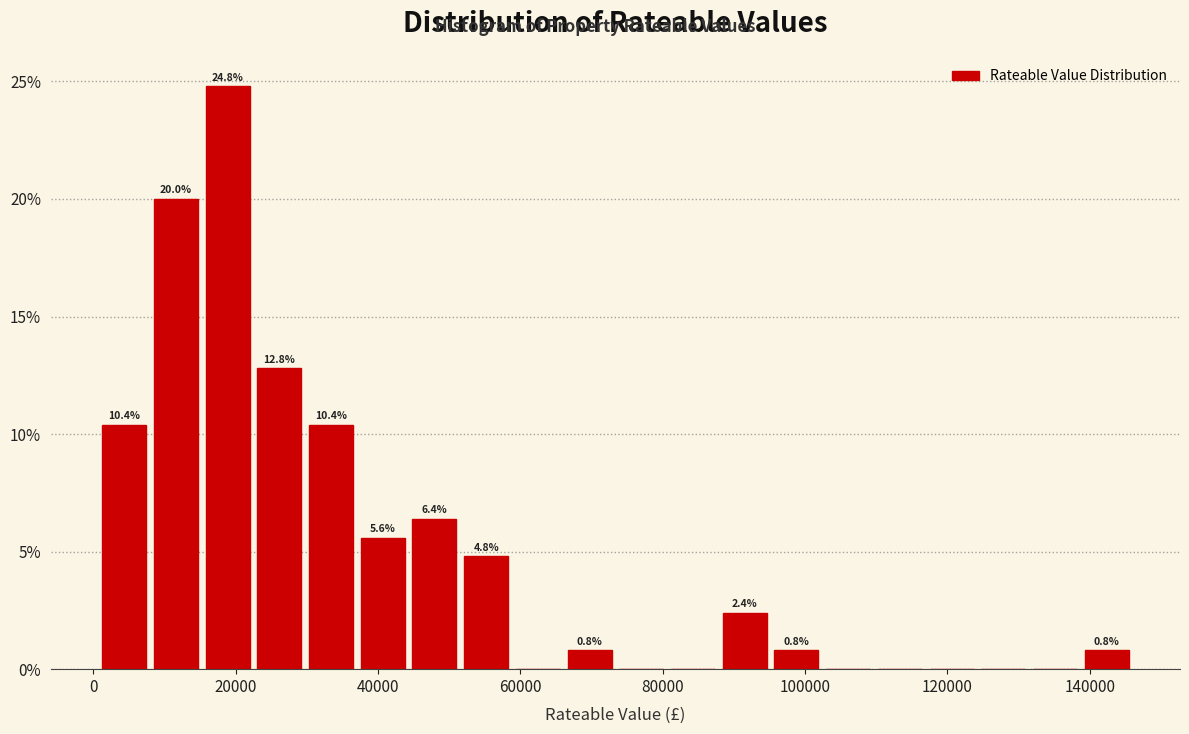

Around what value on the x-axis is the tallest bar? Give the approximate position of its centre, as read against the axis.

18000